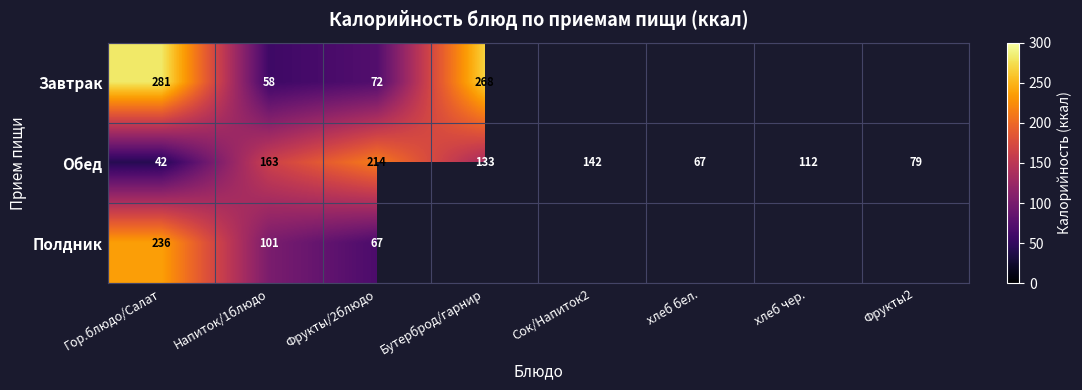

Where is Обед nearest to the value 128?

Бутерброд/гарнир